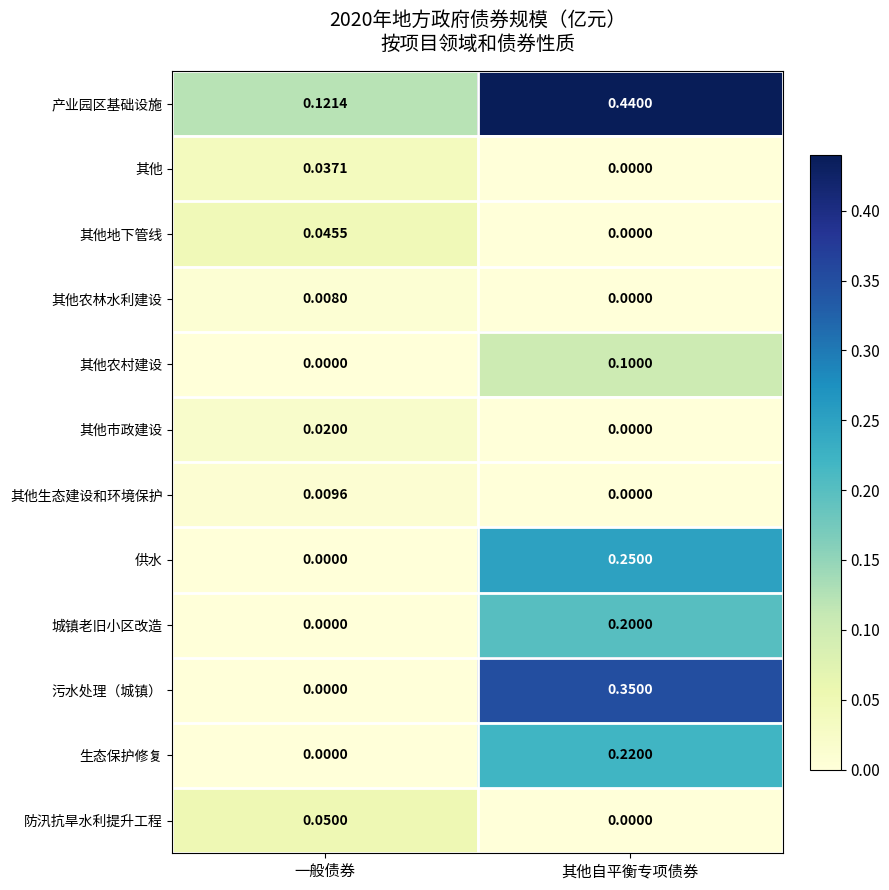

At which label is 污水处理（城镇） closest to 0?

一般债券